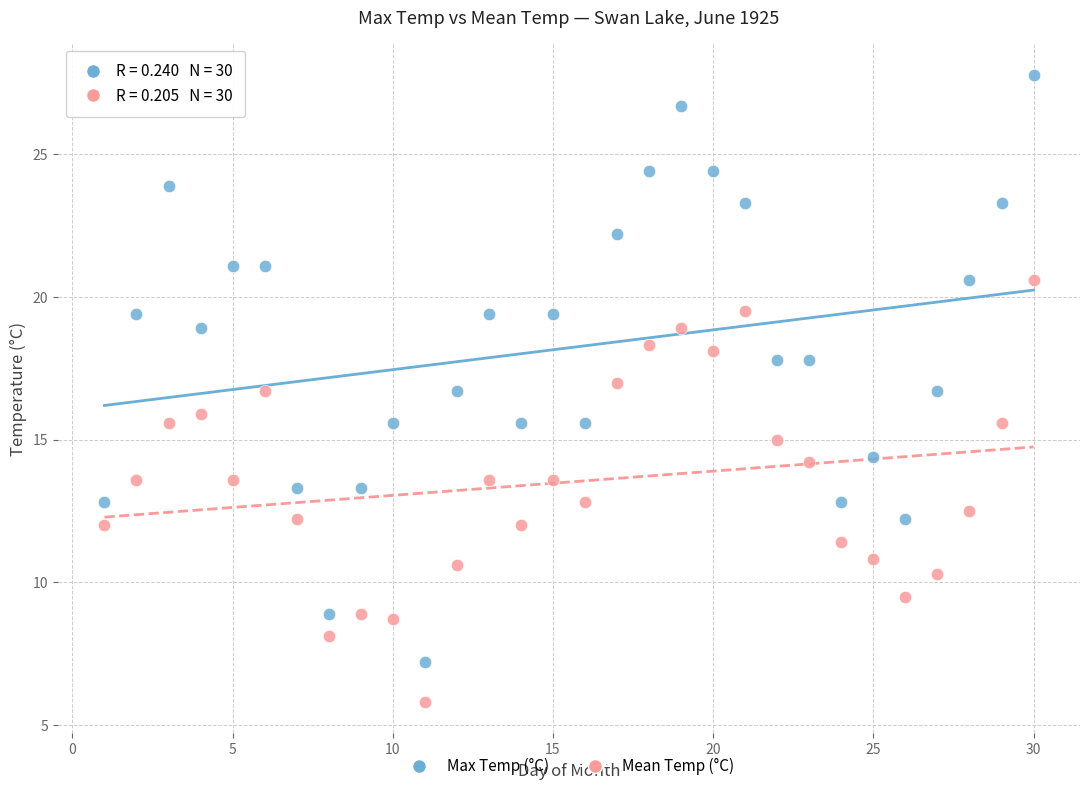

Across all data points, what is the range of Y values (max minus min)?

22.0